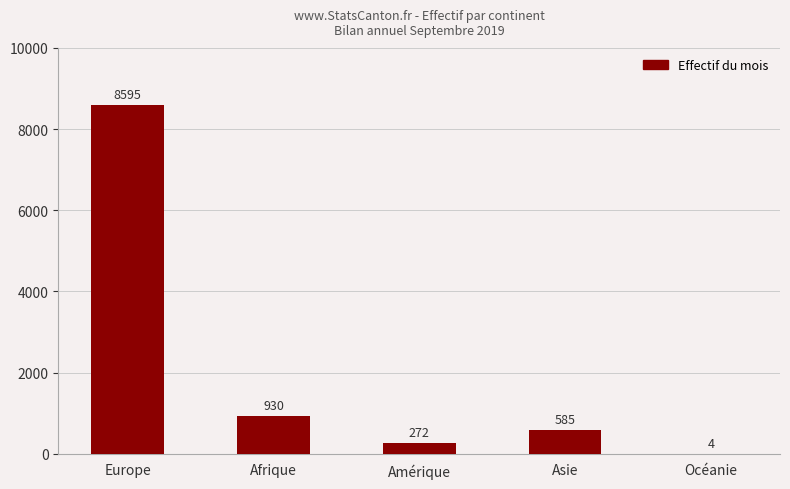

The value at Asie is 585. True or false?

True